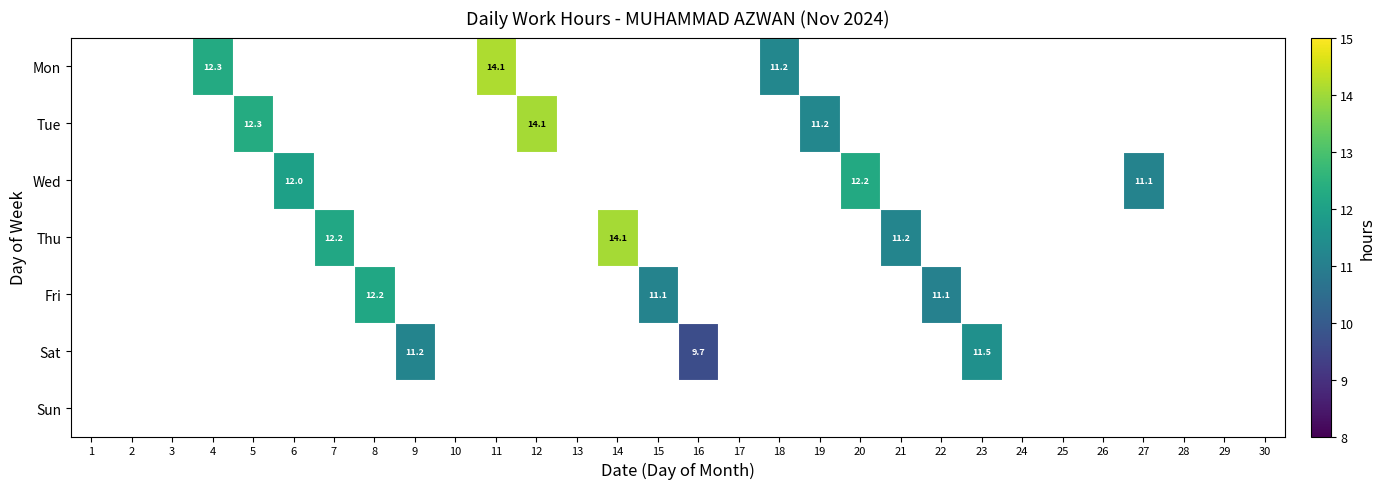

How many series are shown in this chart?

7